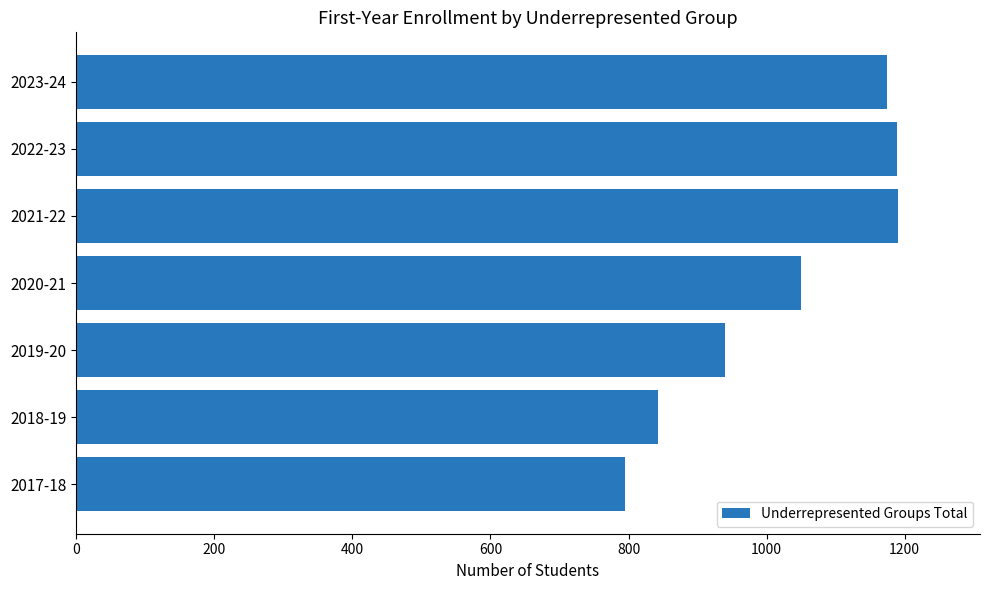

The value at 2018-19 is 842. True or false?

True